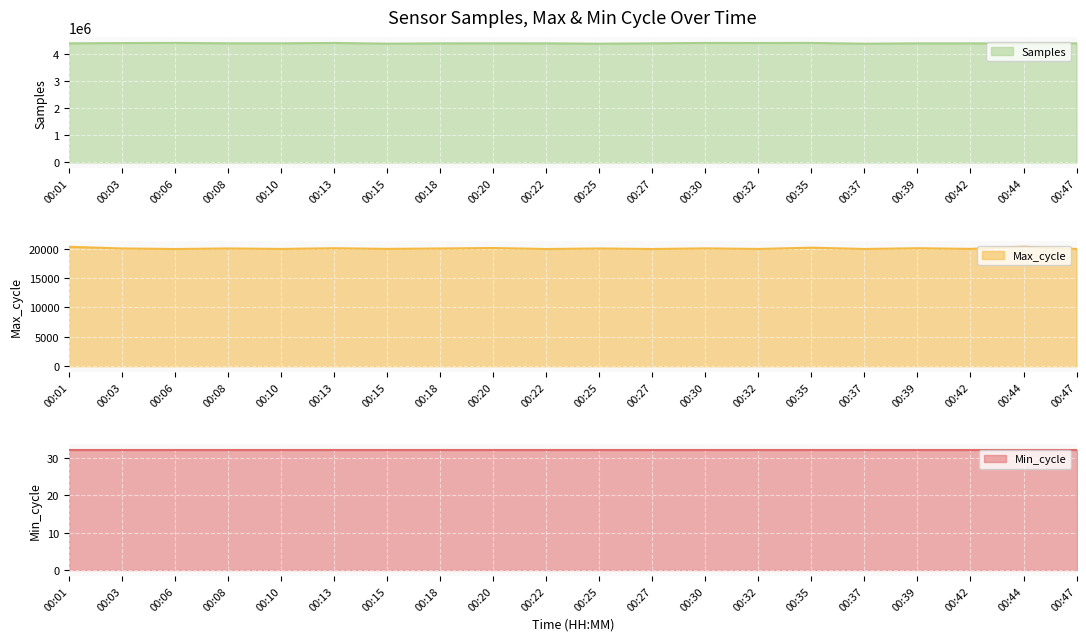

List the labels in order of Max_cycle value, smallest first.

00:06, 00:22, 00:27, 00:37, 00:47, 00:32, 00:10, 00:42, 00:15, 00:18, 00:25, 00:08, 00:03, 00:30, 00:13, 00:39, 00:20, 00:35, 00:01, 00:44